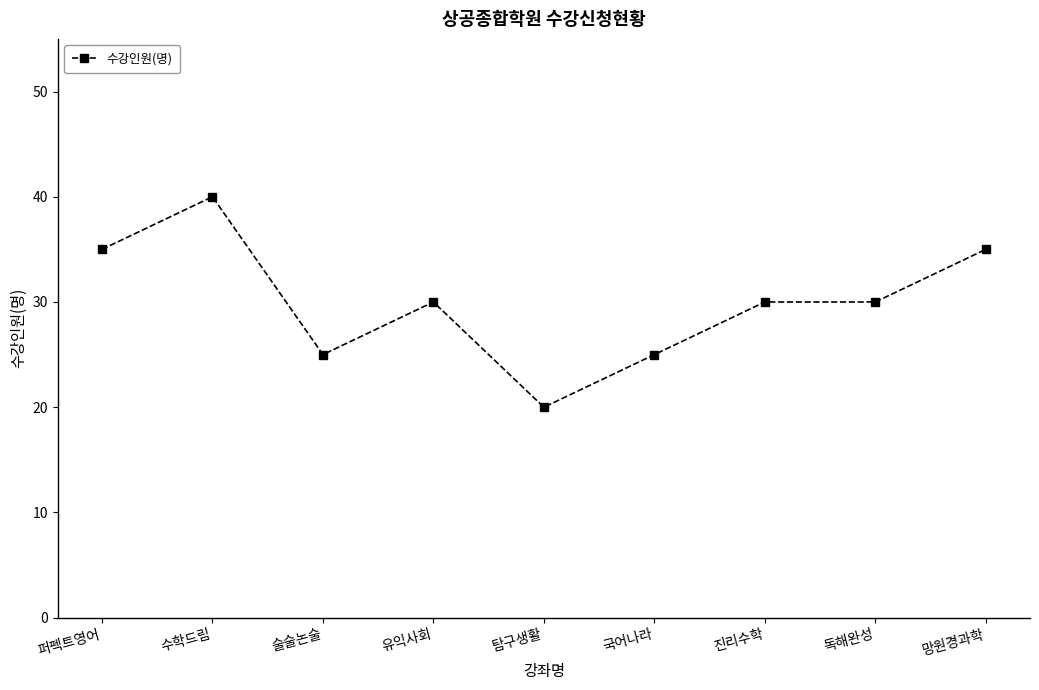

What is the value of the 6th point from the left?

25